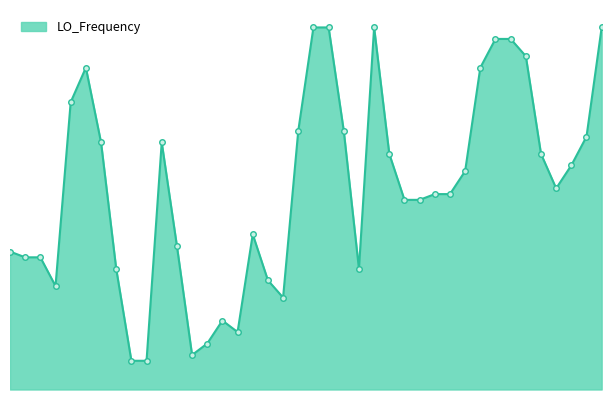

How many lines are shown in the chart?

1